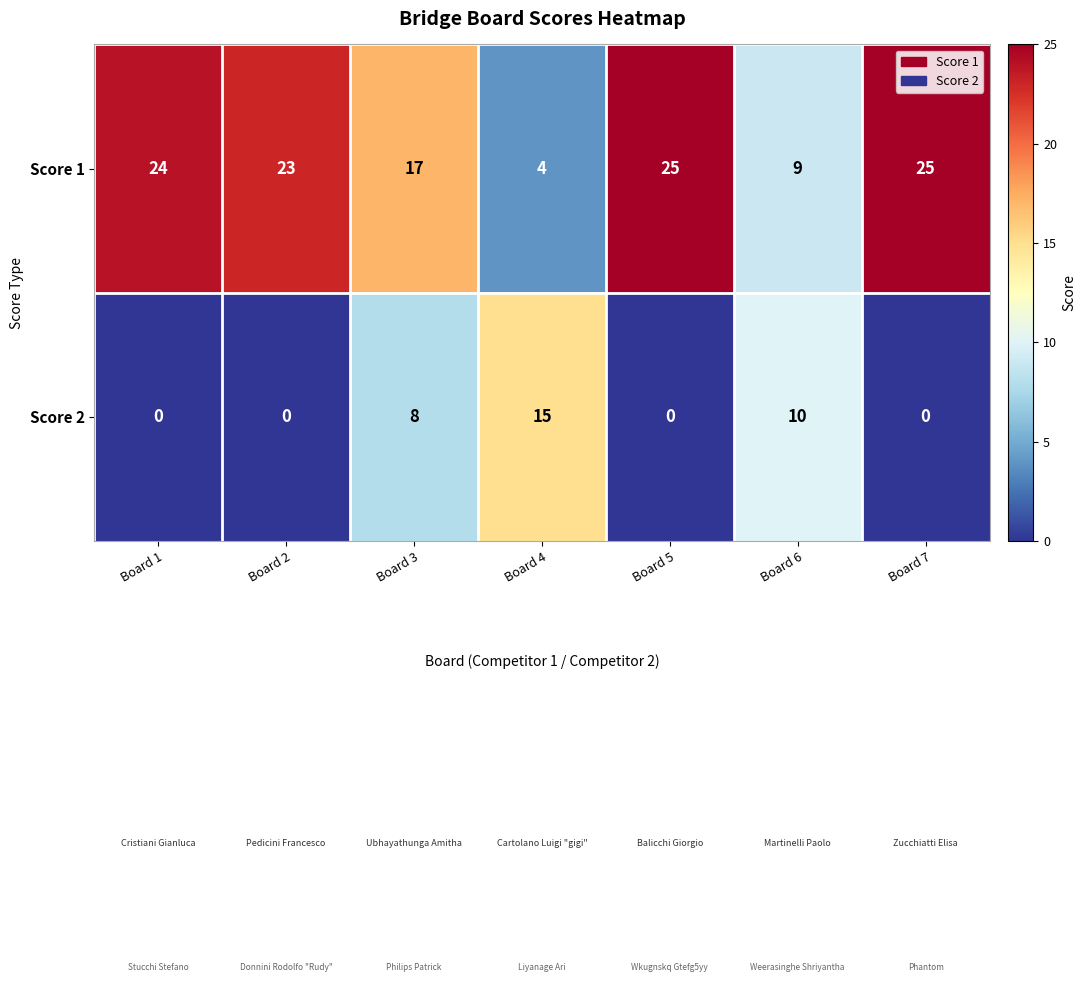

Rank the series by their average value, from highest to lowest.

Score 1, Score 2